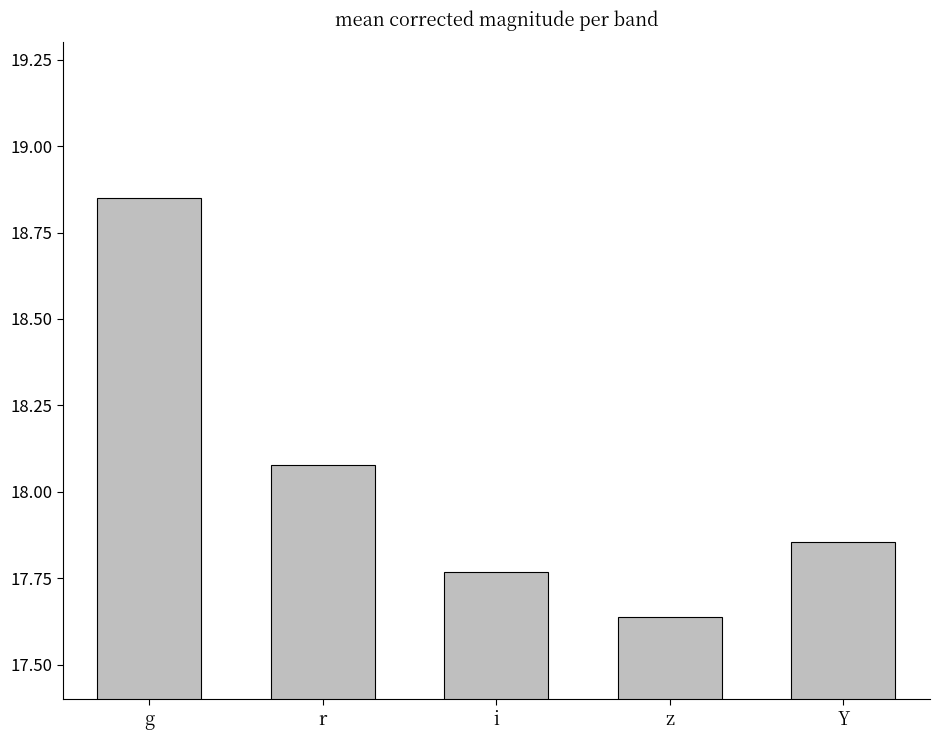

What is the change in value from g to i?

-1.1